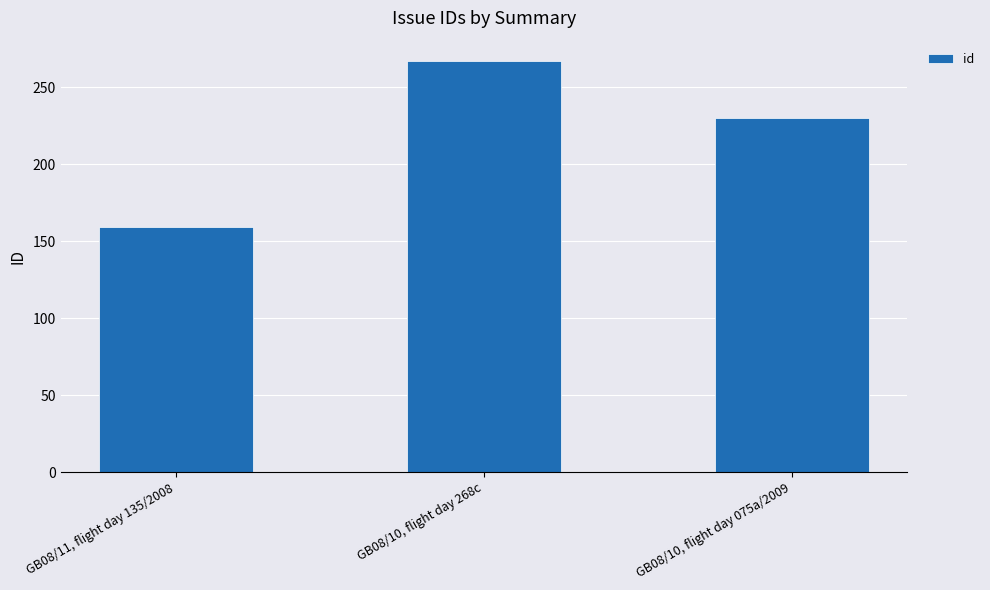

Rank the categories by value from lowest to highest.

GB08/11, flight day 135/2008, GB08/10, flight day 075a/2009, GB08/10, flight day 268c